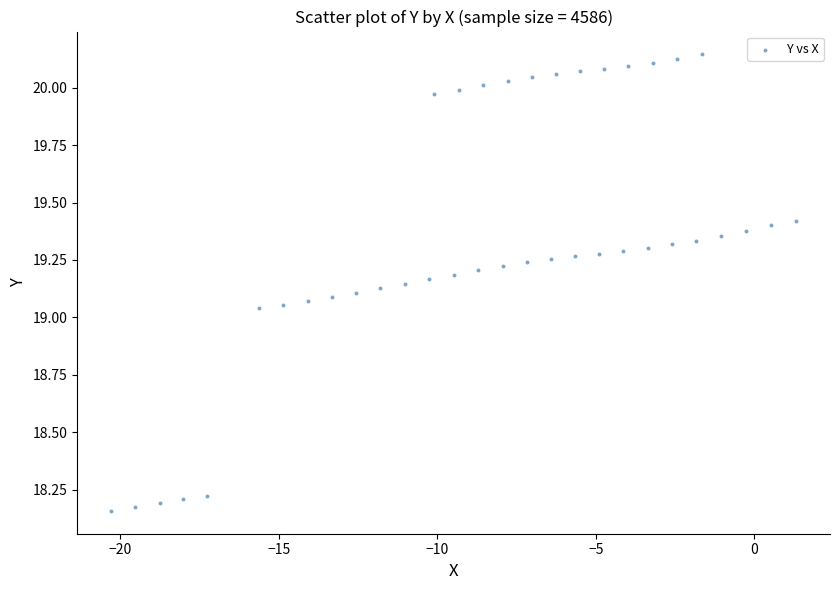

What is the range of Y values (max minus min)?

2.0